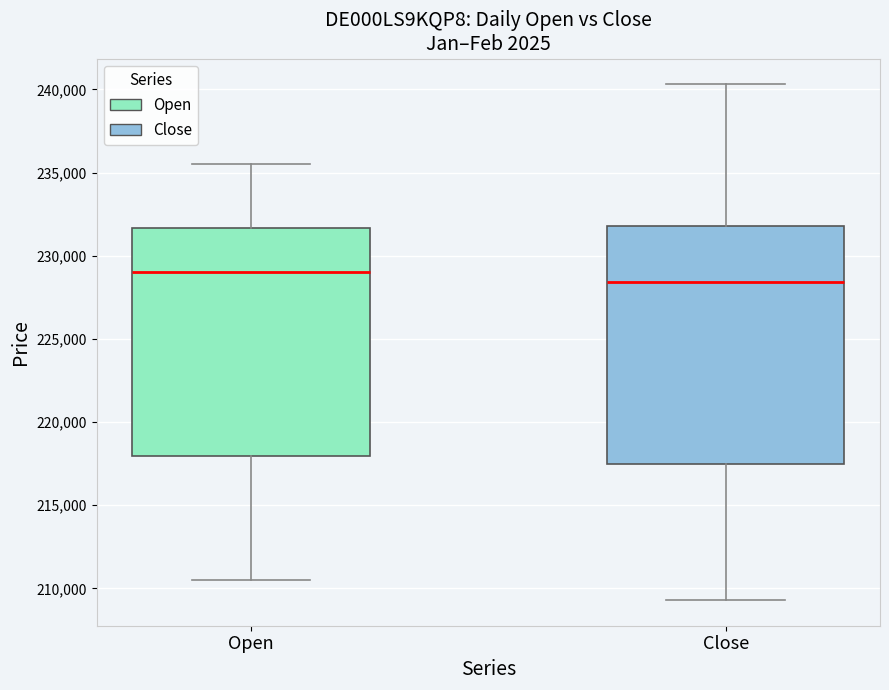

Where does the upper whisker of the box for Close end on the y-axis? The values are not printed on the chart, so give them approximately, as read against the axis.

240500